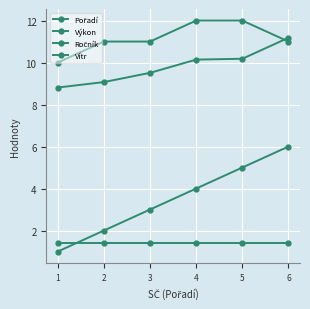

How many series are shown in this chart?

4